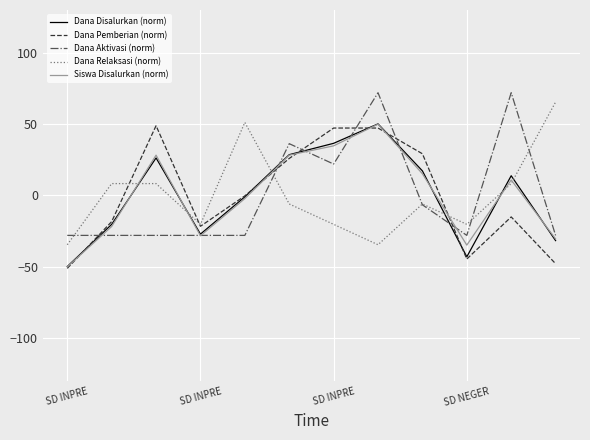

How many times do Dana Disalurkan (norm) and Dana Relaksasi (norm) cross each other?

6